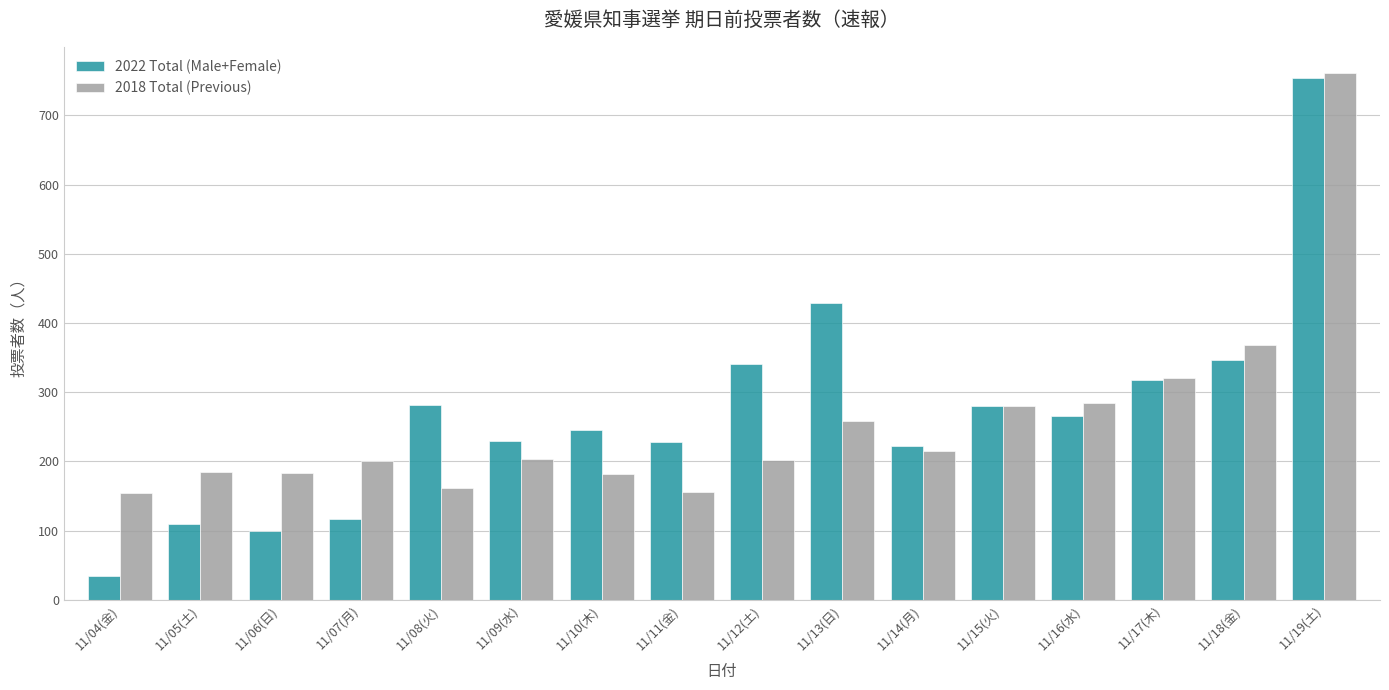

What is the sum of the 2022 Total (Male+Female) values at 11/10(木) and 11/04(金)?

280